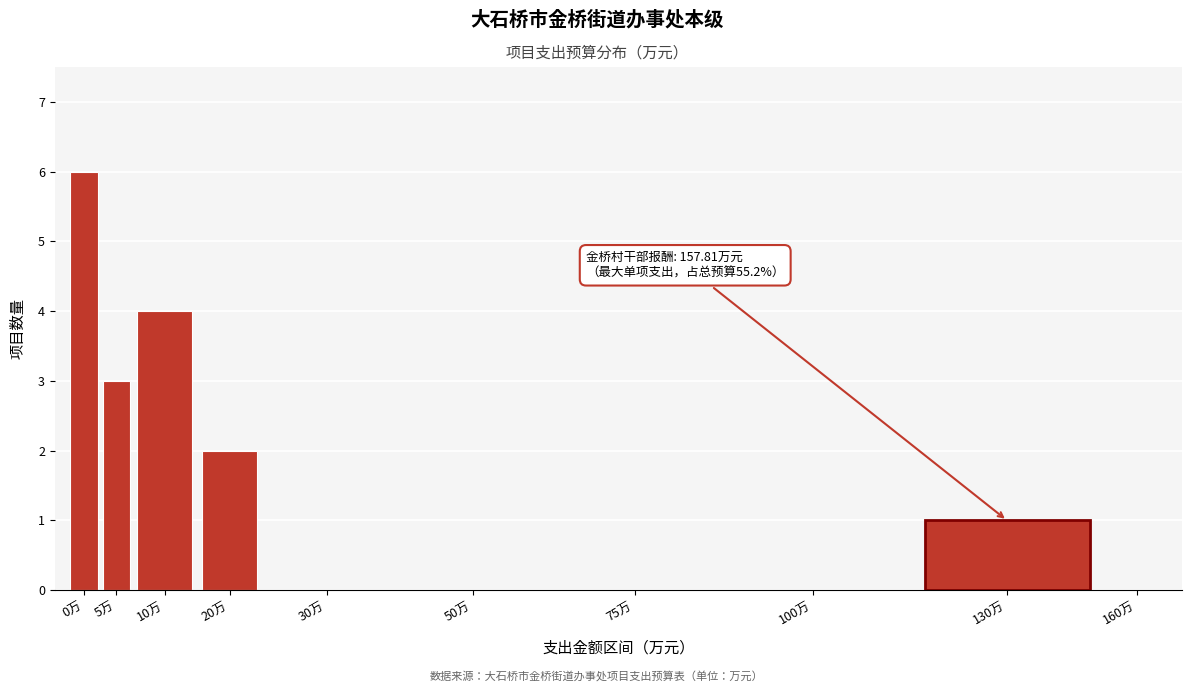

Reading left to right, transcribe all the data shown in this chart.

0万=6	5万=3	10万=4	20万=2	30万=0	50万=0	75万=0	100万=0	130万=1	160万=0